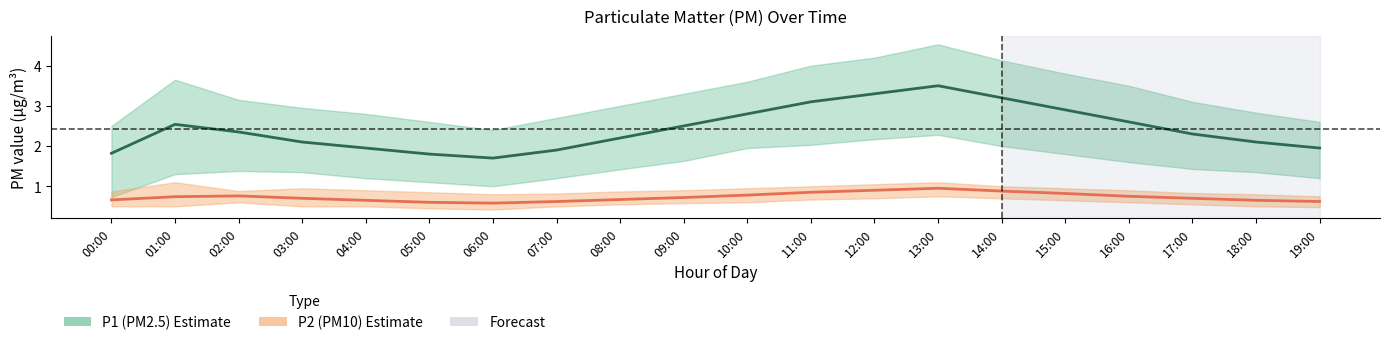

At which label is P1 (PM2.5) mean closest to 2?

04:00